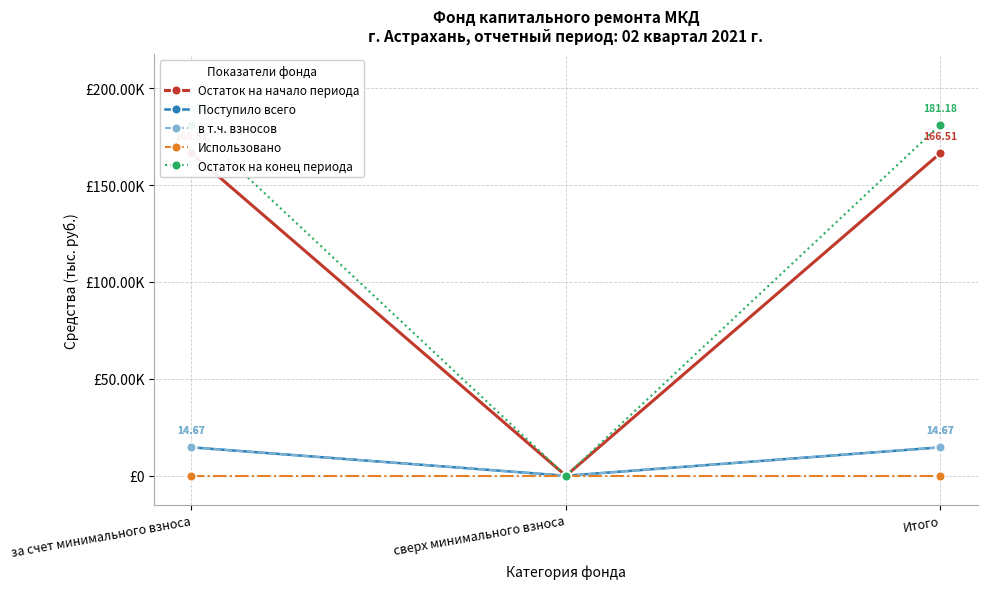

Which series has the largest total across all categories?

Остаток на конец периода